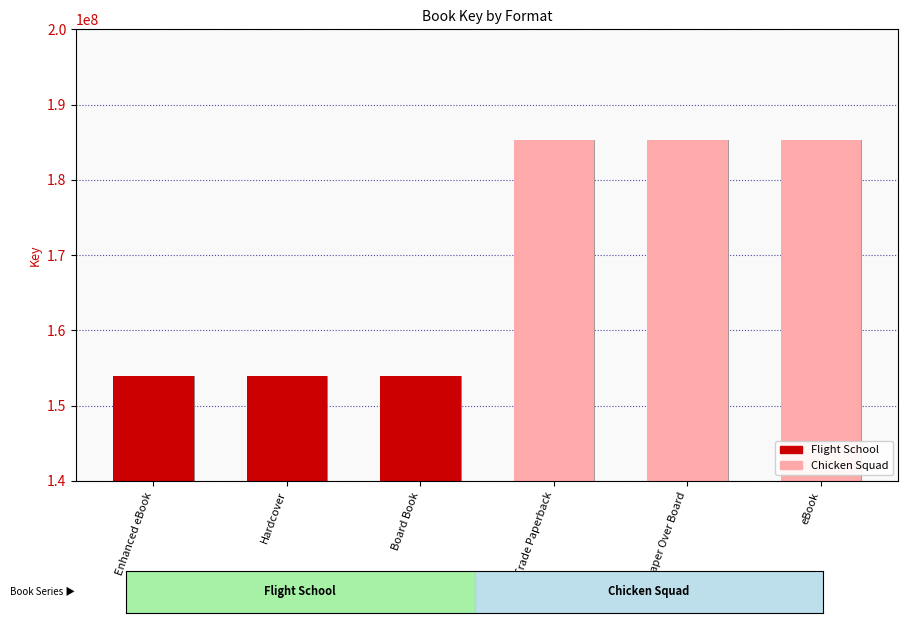

How many bars are there in total?

6